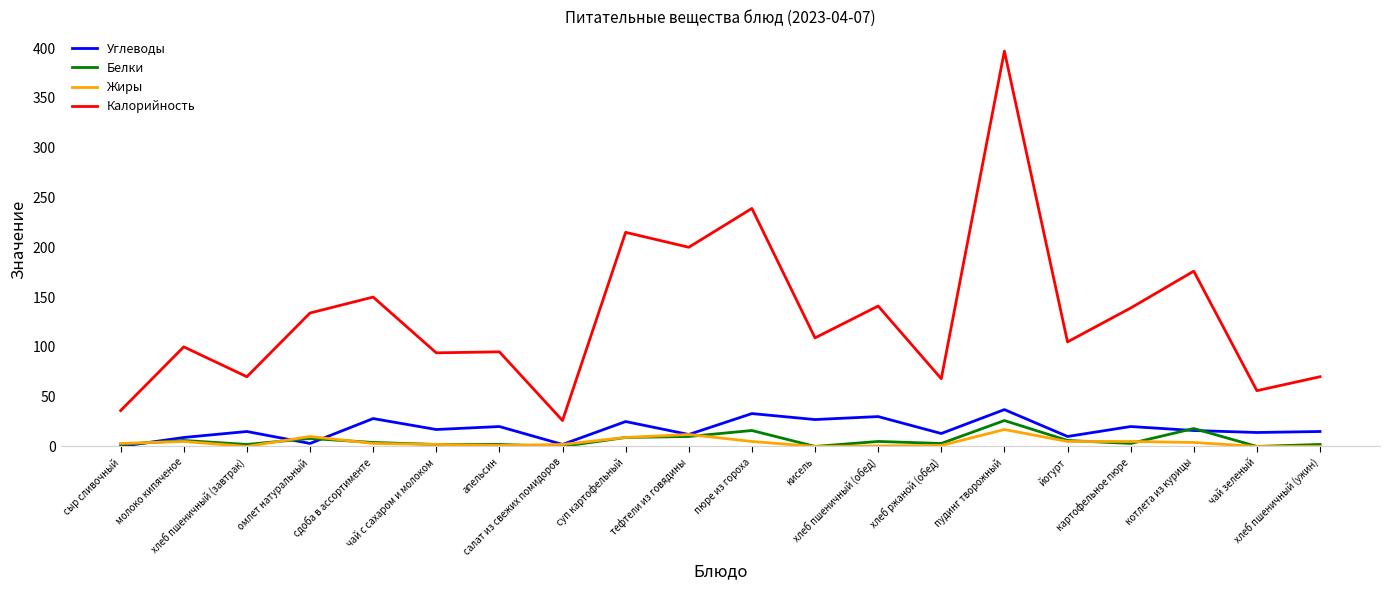

What position from the right is пюре из гороха?

10